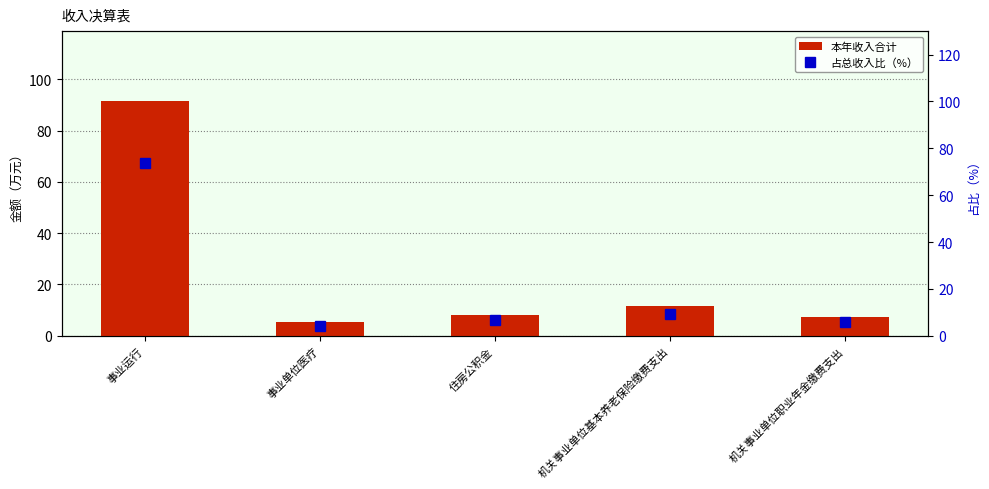

Are the bars horizontal?

No